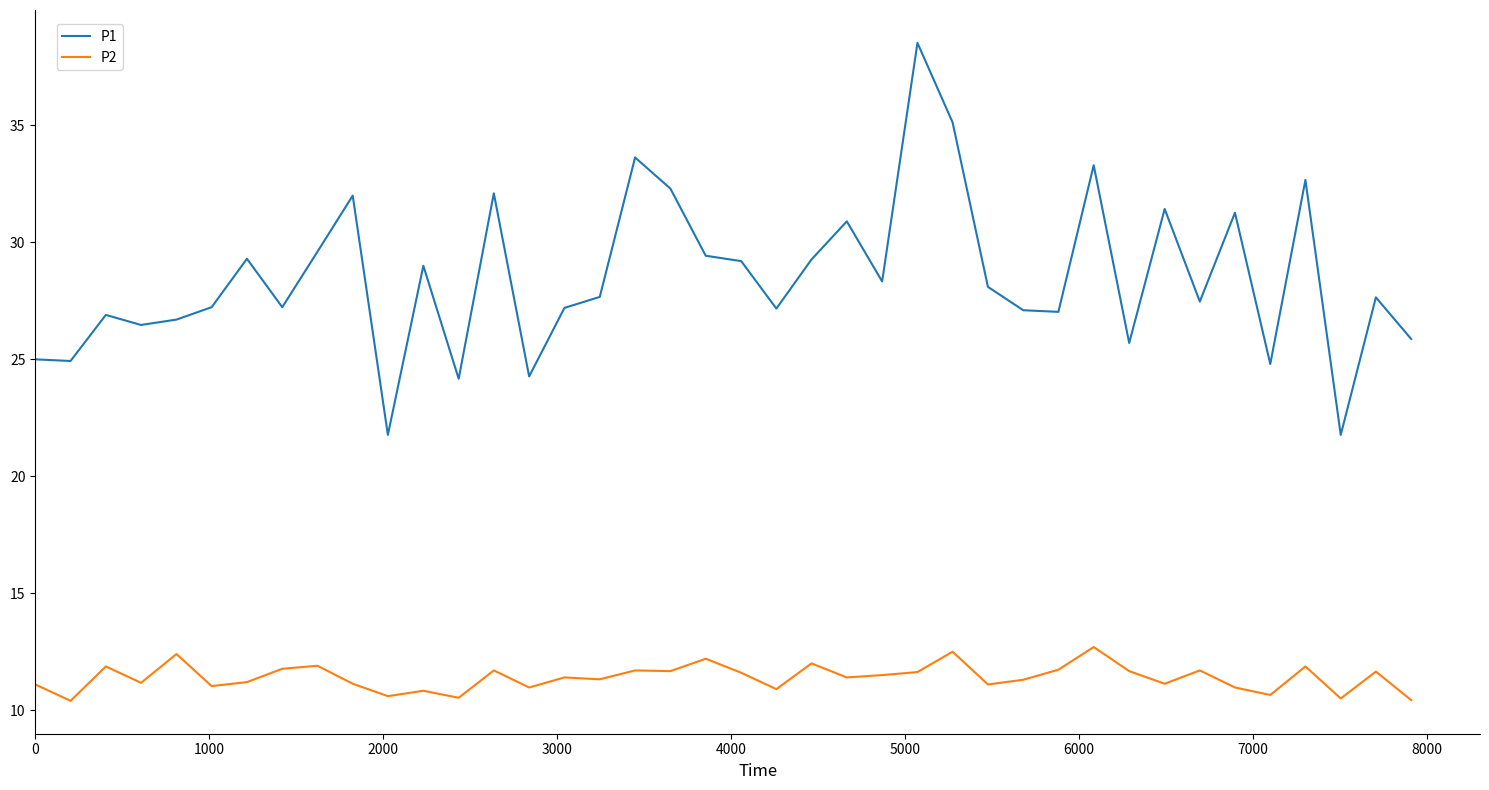

True or false: P1 and P2 intersect in this chart.

False